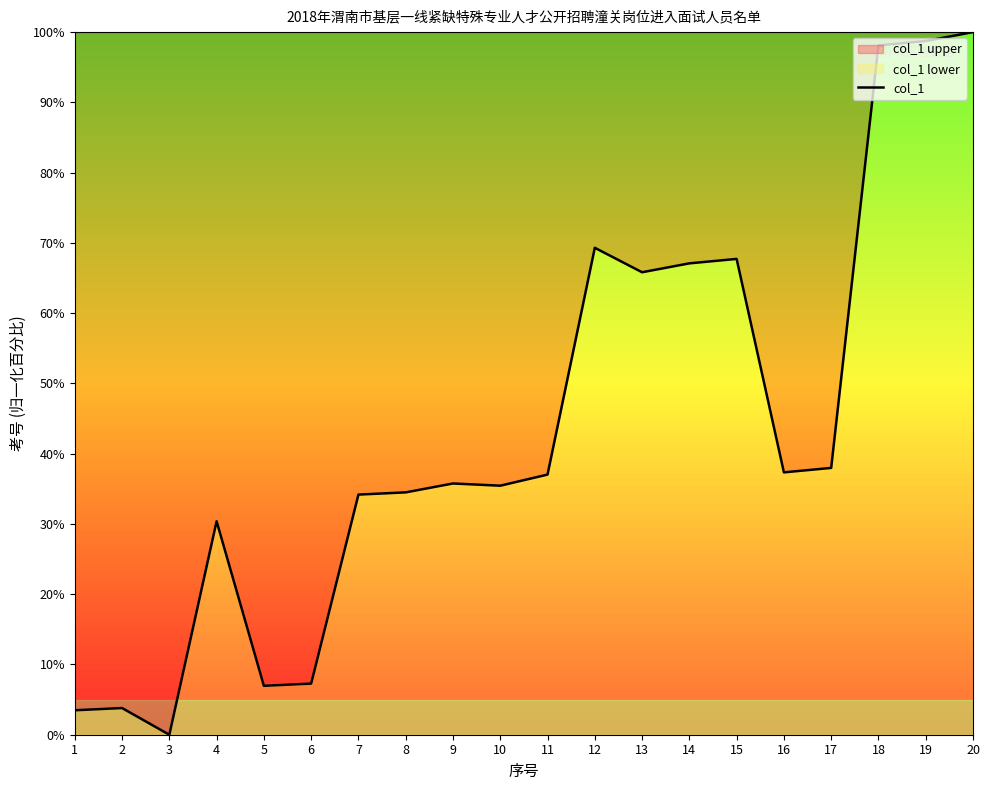

What is the sum of all values?

870.9